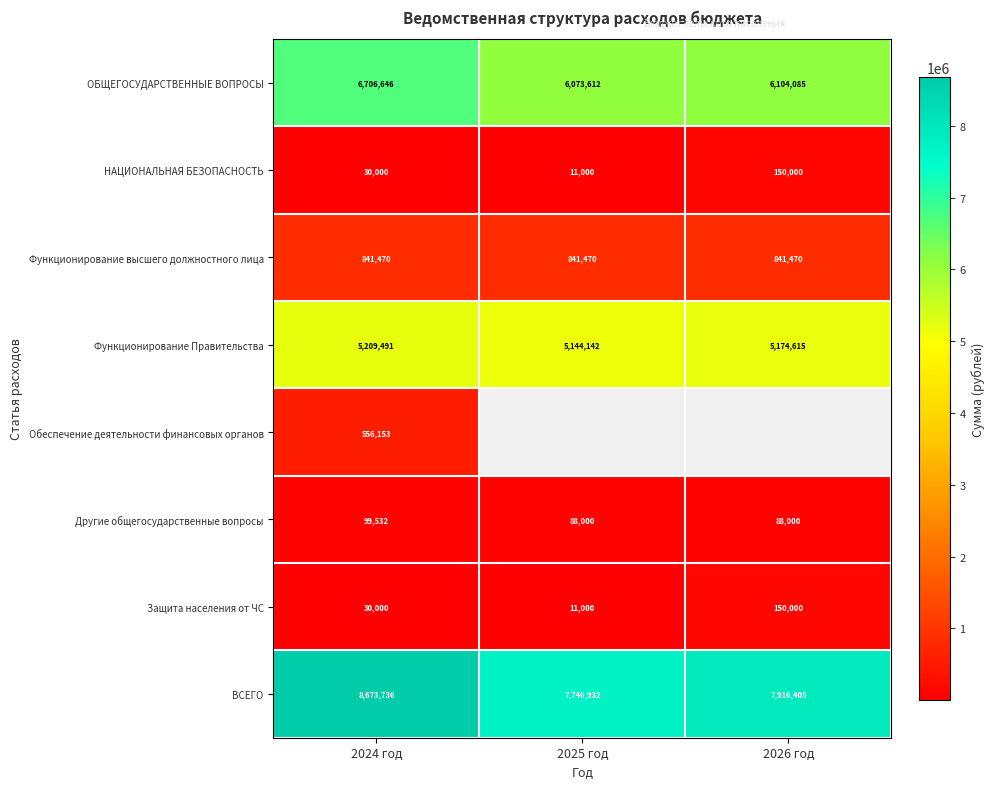

At 2024 год, list the series in order from smallest to largest.

НАЦИОНАЛЬНАЯ БЕЗОПАСНОСТЬ, Защита населения от ЧС, Другие общегосударственные вопросы, Обеспечение деятельности финансовых органов, Функционирование высшего должностного лица, Функционирование Правительства, ОБЩЕГОСУДАРСТВЕННЫЕ ВОПРОСЫ, ВСЕГО